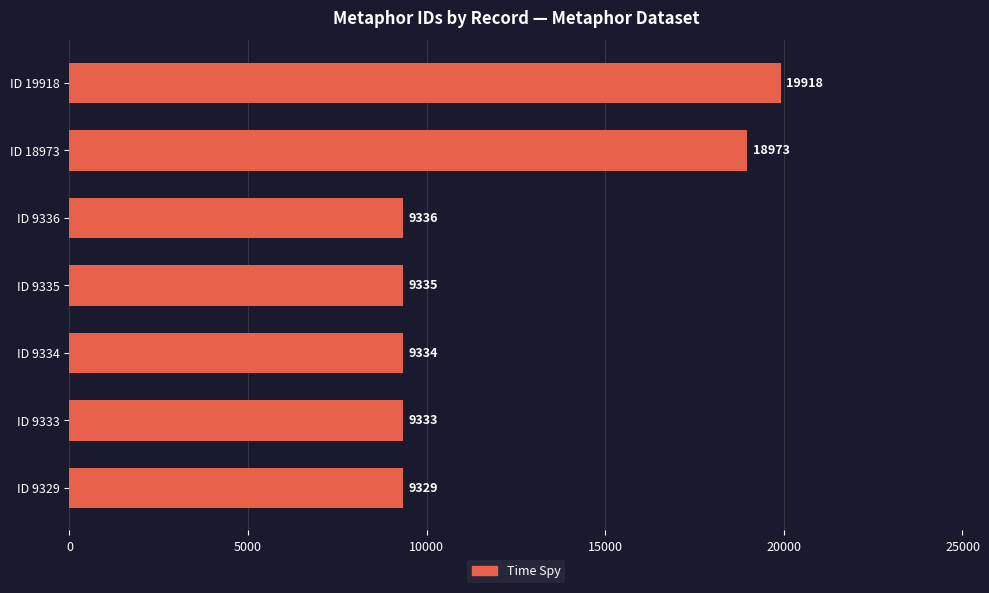

What is the change in value from ID 9329 to ID 19918?

+10589